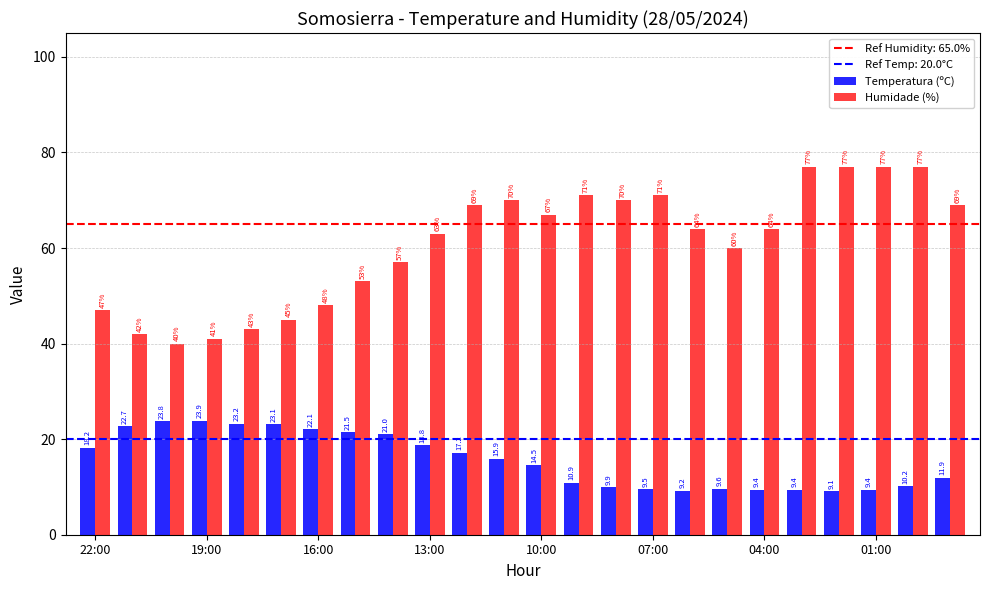

What is the difference between the maximum and second lowest values in the Humidade (%) series?

36.0